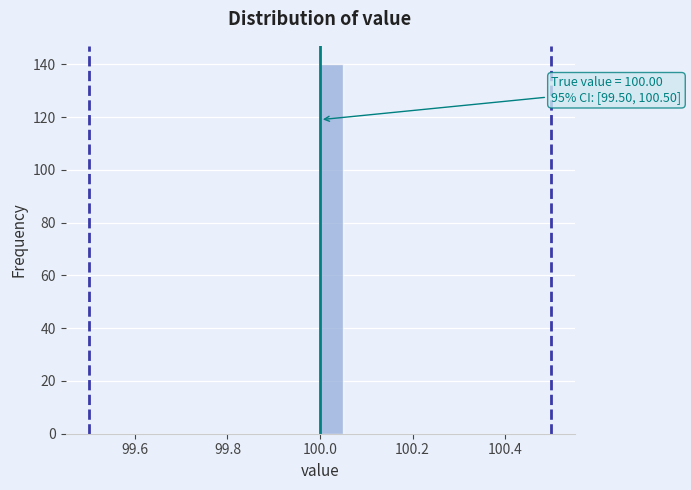

Around what value on the x-axis is the tallest bar? Give the approximate position of its centre, as read against the axis.

100.02